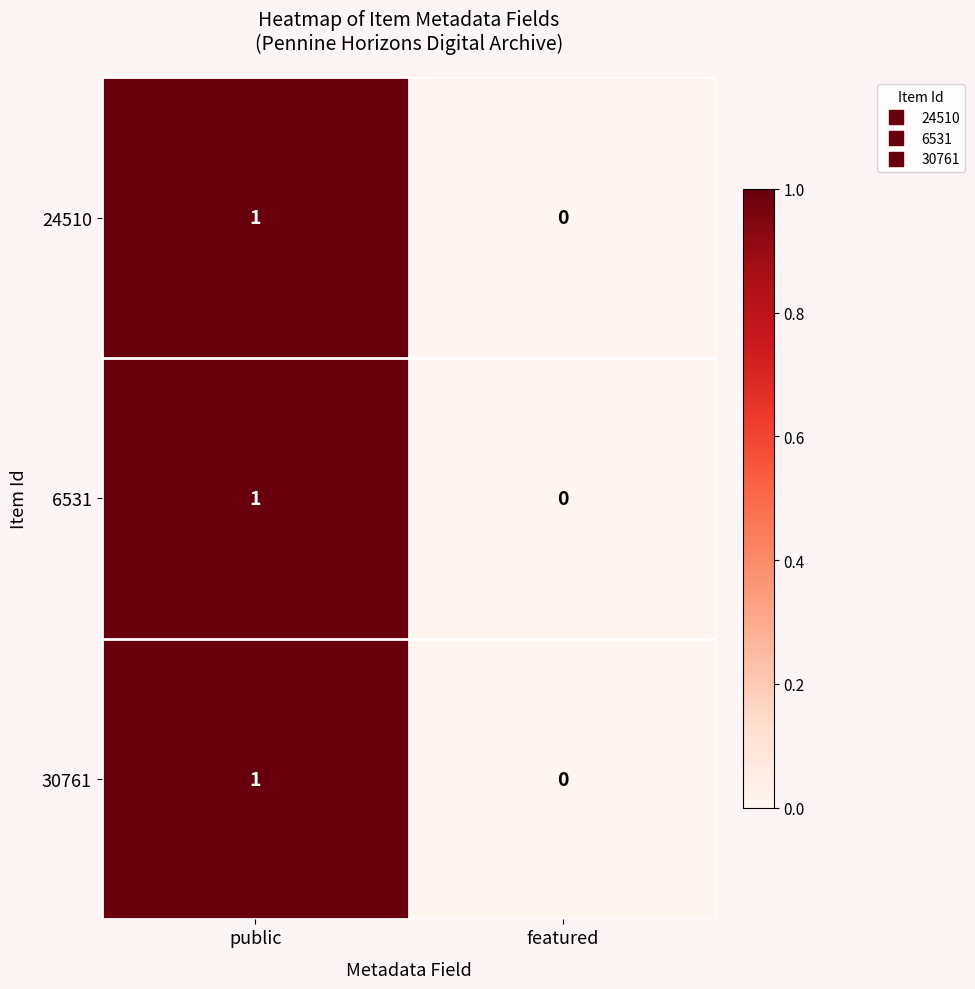

At which category is the sum across all series the highest?

public